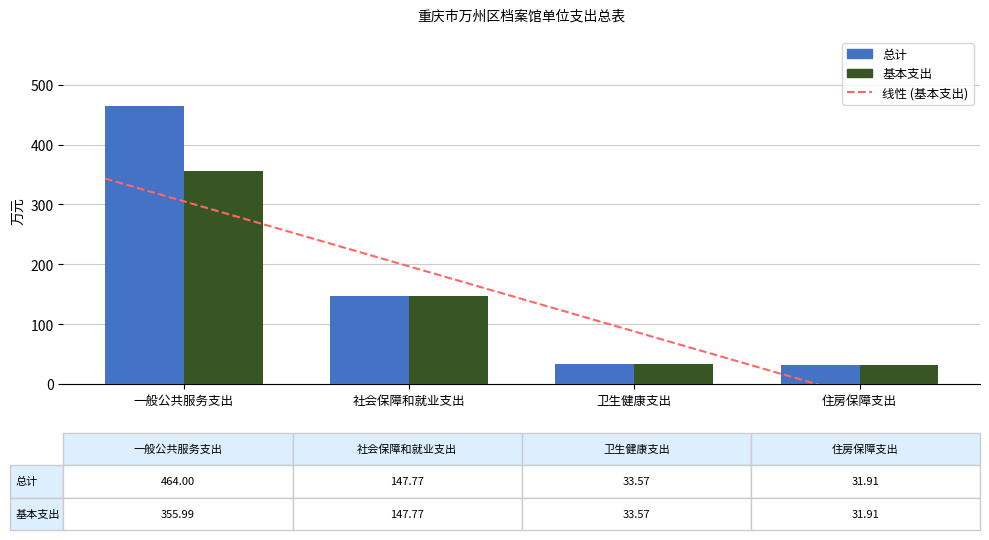

How many values in the 总计 series are below 147?

2